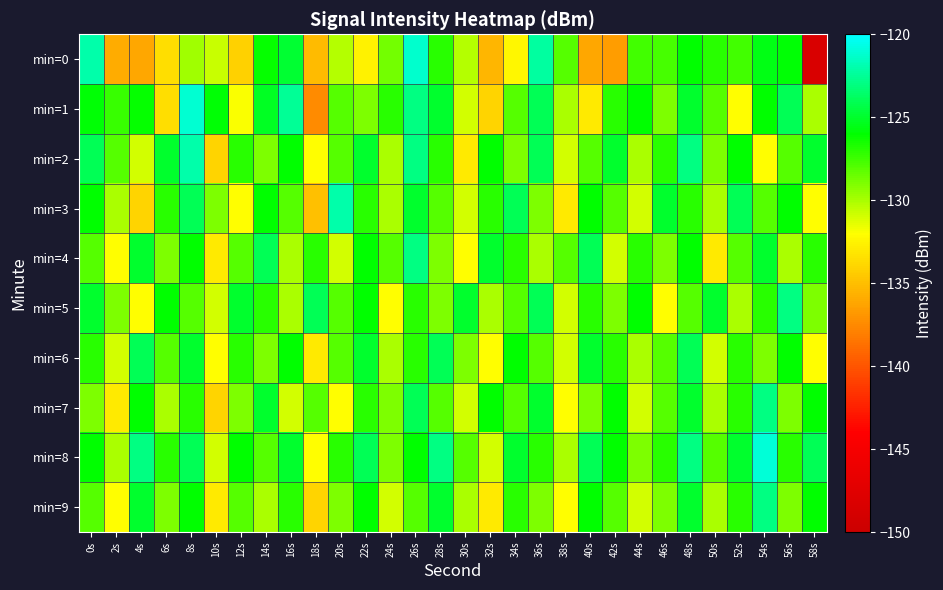

Reading left to right, list all the values displayed in this chart.

min=0: 0s=-122.0	2s=-135.9	4s=-136.1	6s=-133.6	8s=-129.8	10s=-130.7	12s=-134.1	14s=-126.2	16s=-124.9	18s=-135.2	20s=-130.3	22s=-132.6	24s=-128.8	26s=-121.3	28s=-126.9	30s=-130.3	32s=-135.4	34s=-132.3	36s=-122.3	38s=-128.0	40s=-136.1	42s=-136.6	44s=-127.6	46s=-127.7	48s=-126.0	50s=-127.0	52s=-127.6	54s=-125.5	56s=-126.0	58s=-148.4
min=1: 0s=-125.9	2s=-127.3	4s=-126.2	6s=-133.6	8s=-121.1	10s=-125.9	12s=-131.9	14s=-125.2	16s=-122.5	18s=-137.4	20s=-128.0	22s=-129.0	24s=-127.0	26s=-123.0	28s=-125.0	30s=-131.0	32s=-134.0	34s=-128.0	36s=-124.0	38s=-130.0	40s=-133.0	42s=-127.0	44s=-126.0	46s=-129.0	48s=-125.0	50s=-128.0	52s=-132.0	54s=-126.0	56s=-124.0	58s=-130.0
min=2: 0s=-124.0	2s=-128.0	4s=-131.0	6s=-125.0	8s=-122.0	10s=-134.0	12s=-127.0	14s=-129.0	16s=-126.0	18s=-132.0	20s=-128.0	22s=-125.0	24s=-130.0	26s=-123.0	28s=-127.0	30s=-133.0	32s=-126.0	34s=-129.0	36s=-124.0	38s=-131.0	40s=-128.0	42s=-125.0	44s=-130.0	46s=-127.0	48s=-123.0	50s=-129.0	52s=-126.0	54s=-132.0	56s=-128.0	58s=-125.0
min=3: 0s=-126.0	2s=-130.0	4s=-134.0	6s=-127.0	8s=-124.0	10s=-129.0	12s=-132.0	14s=-126.0	16s=-128.0	18s=-135.0	20s=-122.0	22s=-127.0	24s=-130.0	26s=-125.0	28s=-128.0	30s=-131.0	32s=-127.0	34s=-124.0	36s=-129.0	38s=-133.0	40s=-126.0	42s=-128.0	44s=-131.0	46s=-125.0	48s=-127.0	50s=-130.0	52s=-124.0	54s=-128.0	56s=-126.0	58s=-132.0
min=4: 0s=-128.0	2s=-132.0	4s=-125.0	6s=-129.0	8s=-126.0	10s=-133.0	12s=-128.0	14s=-124.0	16s=-130.0	18s=-127.0	20s=-131.0	22s=-126.0	24s=-128.0	26s=-123.0	28s=-129.0	30s=-132.0	32s=-125.0	34s=-127.0	36s=-130.0	38s=-128.0	40s=-124.0	42s=-131.0	44s=-127.0	46s=-129.0	48s=-126.0	50s=-133.0	52s=-128.0	54s=-125.0	56s=-130.0	58s=-127.0
min=5: 0s=-125.0	2s=-129.0	4s=-132.0	6s=-126.0	8s=-128.0	10s=-131.0	12s=-125.0	14s=-127.0	16s=-130.0	18s=-124.0	20s=-128.0	22s=-126.0	24s=-132.0	26s=-127.0	28s=-129.0	30s=-125.0	32s=-130.0	34s=-128.0	36s=-124.0	38s=-131.0	40s=-127.0	42s=-129.0	44s=-126.0	46s=-132.0	48s=-128.0	50s=-125.0	52s=-130.0	54s=-127.0	56s=-123.0	58s=-129.0
min=6: 0s=-127.0	2s=-131.0	4s=-124.0	6s=-128.0	8s=-125.0	10s=-132.0	12s=-127.0	14s=-129.0	16s=-126.0	18s=-133.0	20s=-128.0	22s=-125.0	24s=-130.0	26s=-127.0	28s=-124.0	30s=-129.0	32s=-132.0	34s=-126.0	36s=-128.0	38s=-131.0	40s=-125.0	42s=-127.0	44s=-130.0	46s=-128.0	48s=-124.0	50s=-131.0	52s=-127.0	54s=-129.0	56s=-126.0	58s=-132.0
min=7: 0s=-129.0	2s=-133.0	4s=-126.0	6s=-130.0	8s=-127.0	10s=-134.0	12s=-129.0	14s=-125.0	16s=-131.0	18s=-128.0	20s=-132.0	22s=-127.0	24s=-129.0	26s=-124.0	28s=-128.0	30s=-131.0	32s=-126.0	34s=-128.0	36s=-125.0	38s=-132.0	40s=-129.0	42s=-126.0	44s=-131.0	46s=-128.0	48s=-125.0	50s=-130.0	52s=-127.0	54s=-123.0	56s=-129.0	58s=-126.0
min=8: 0s=-126.0	2s=-130.0	4s=-123.0	6s=-127.0	8s=-124.0	10s=-131.0	12s=-126.0	14s=-128.0	16s=-125.0	18s=-132.0	20s=-127.0	22s=-124.0	24s=-129.0	26s=-126.0	28s=-123.0	30s=-128.0	32s=-131.0	34s=-125.0	36s=-127.0	38s=-130.0	40s=-124.0	42s=-126.0	44s=-129.0	46s=-127.0	48s=-123.0	50s=-128.0	52s=-125.0	54s=-121.0	56s=-127.0	58s=-124.0
min=9: 0s=-128.0	2s=-132.0	4s=-125.0	6s=-129.0	8s=-126.0	10s=-133.0	12s=-128.0	14s=-130.0	16s=-127.0	18s=-134.0	20s=-129.0	22s=-126.0	24s=-131.0	26s=-128.0	28s=-125.0	30s=-130.0	32s=-133.0	34s=-127.0	36s=-129.0	38s=-132.0	40s=-126.0	42s=-128.0	44s=-131.0	46s=-129.0	48s=-125.0	50s=-130.0	52s=-127.0	54s=-123.0	56s=-129.0	58s=-126.0